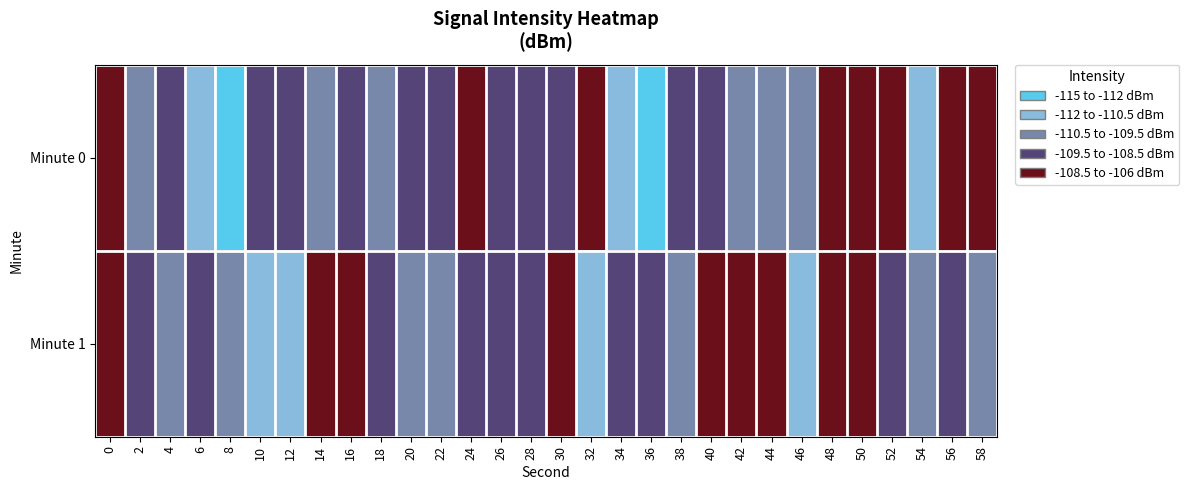

Count the number of categories in the chart.

30